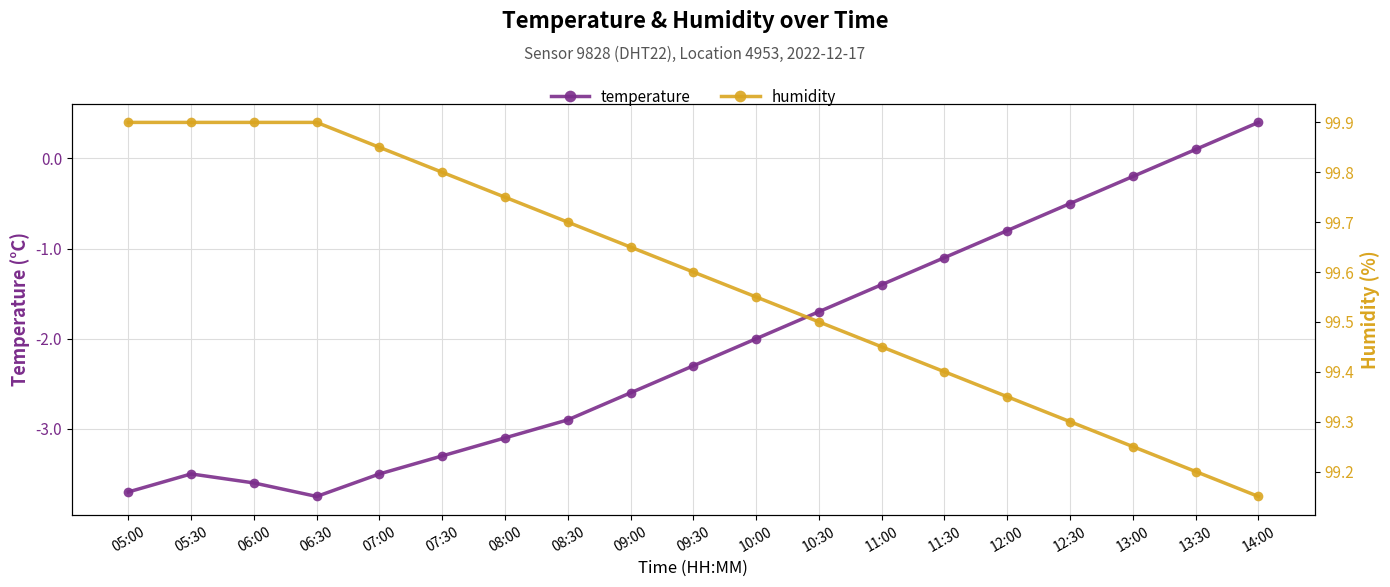

True or false: temperature and humidity intersect in this chart.

False